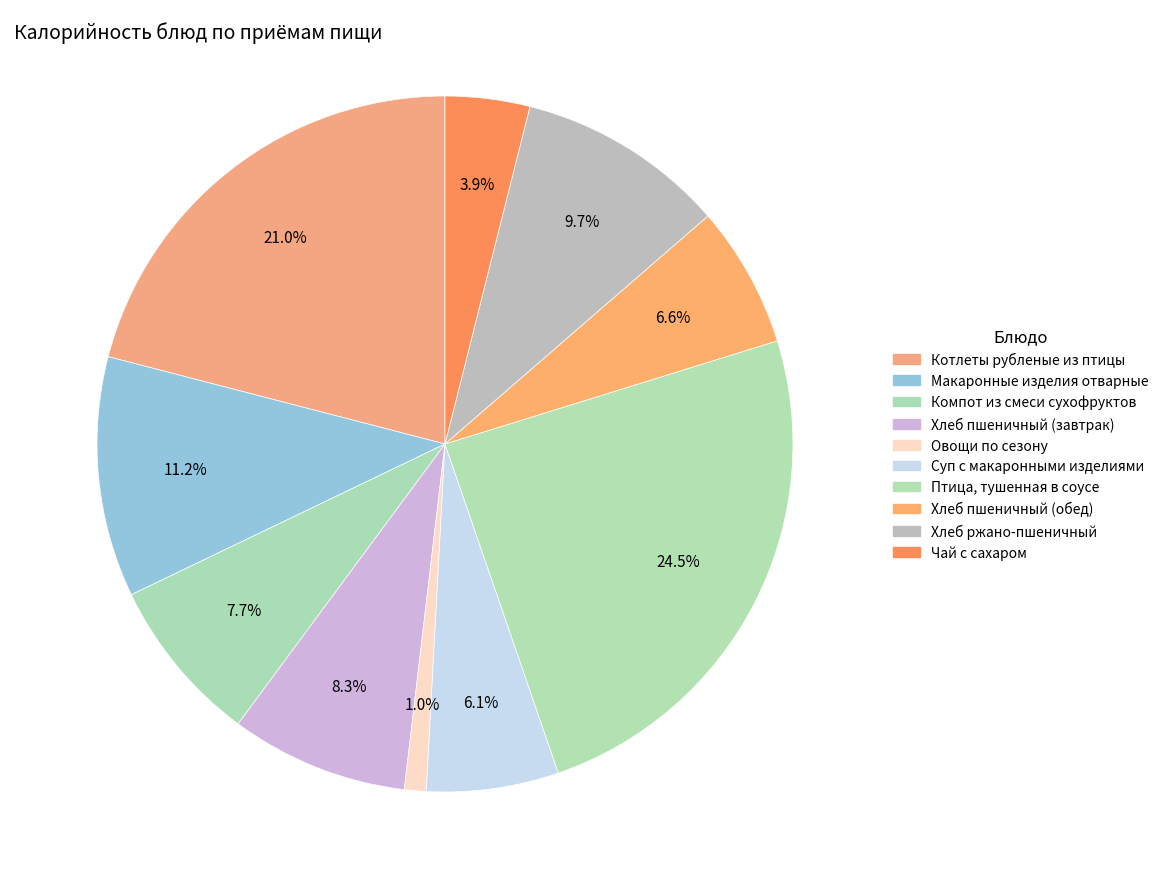

What is the change in value from Суп с макаронными изделиями to Чай с сахаром?

-31.4